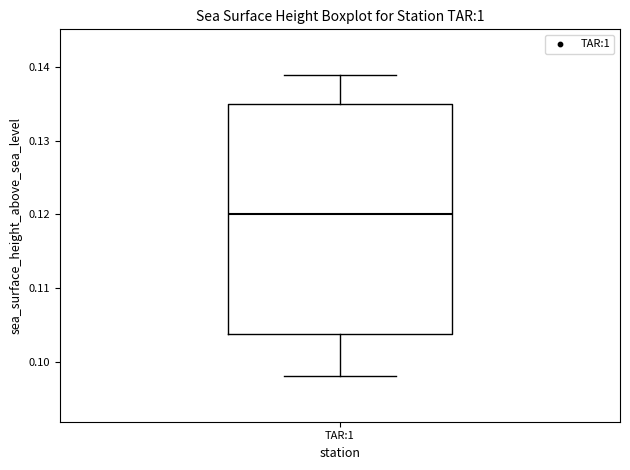

Transcribe this box plot: give where the median line is, the range the box spans, and where the two whiskers end, as read against the y-axis. The values are not printed on the chart, so give them approximately, as read against the axis.

median 0.120, box 0.104 to 0.135, whiskers 0.098 to 0.139